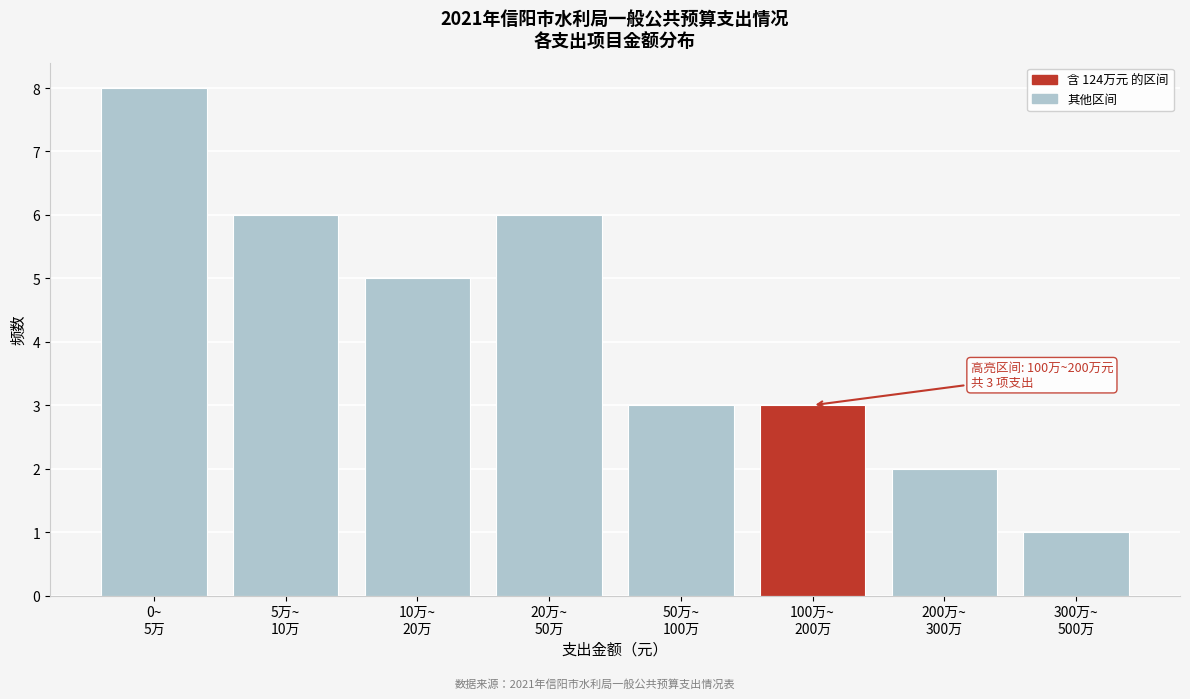

Reading left to right, transcribe all the data shown in this chart.

8	6	5	6	3	3	2	1